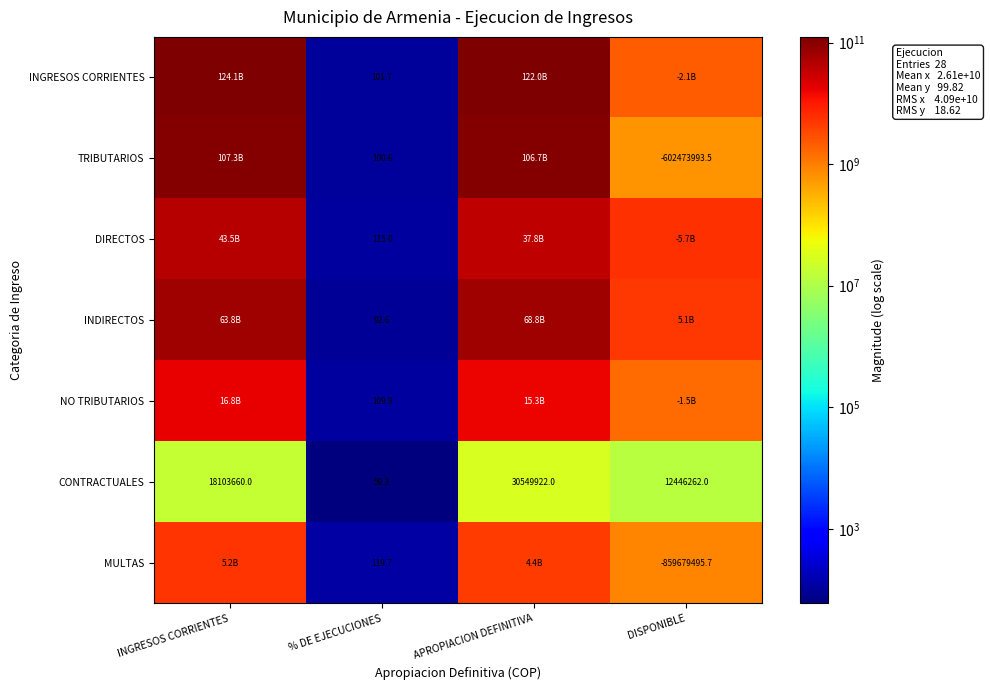

Is the value of CONTRACTUALES at INGRESOS CORRIENTES greater than the value of MULTAS at DISPONIBLE?

Yes